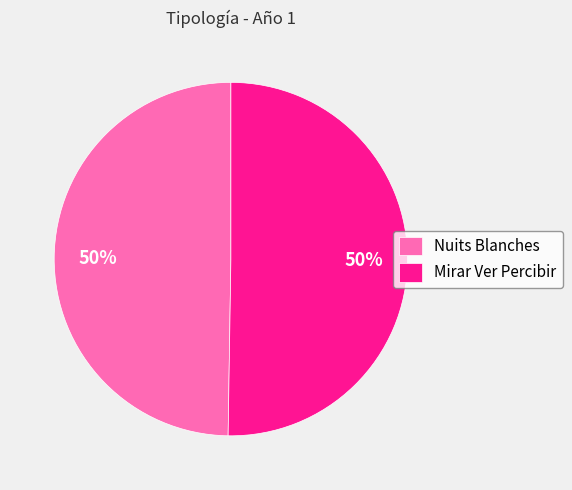

To the nearest percent, what percentage of the pie is Nuits Blanches?

50%